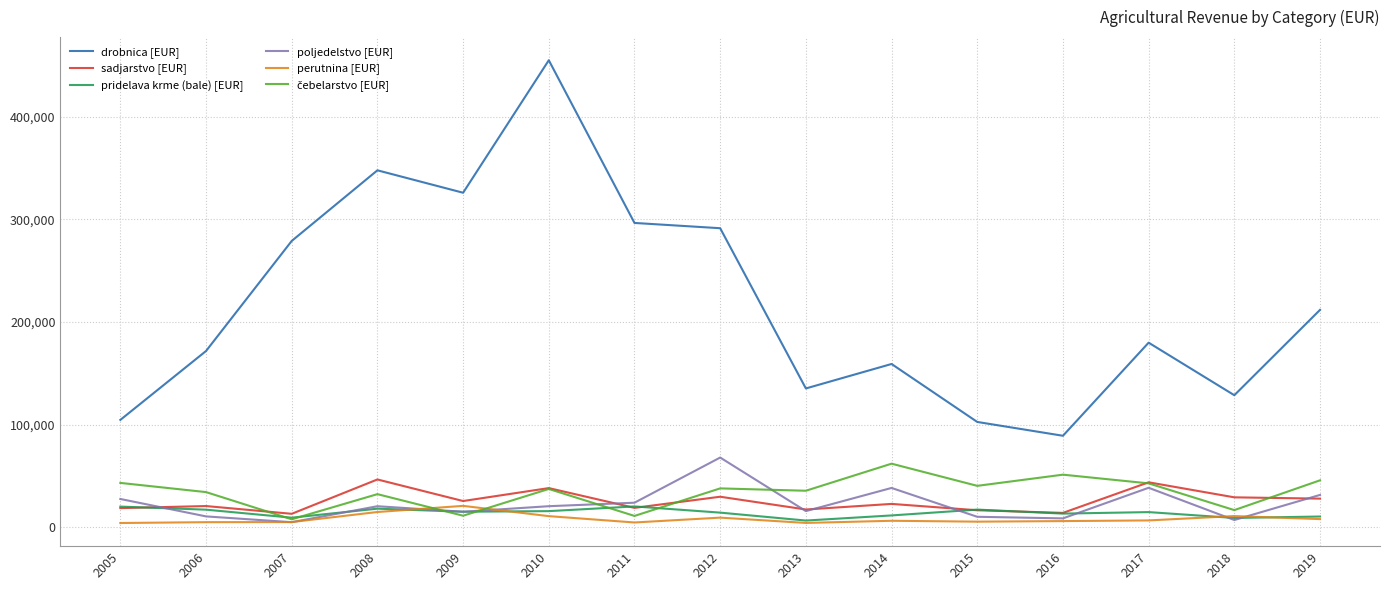

Which series has the largest total across all categories?

drobnica [EUR]